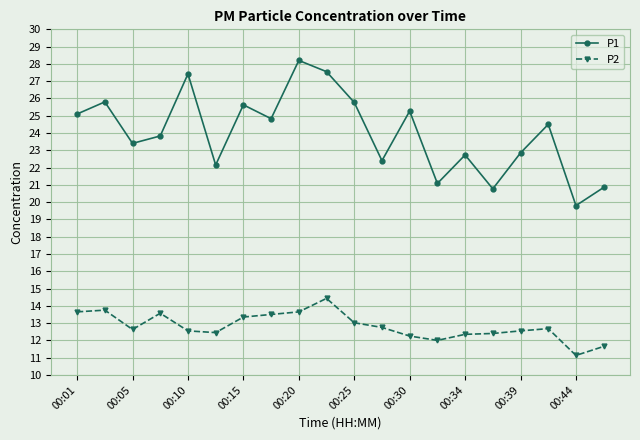

Rank the series by their maximum value, from highest to lowest.

P1, P2